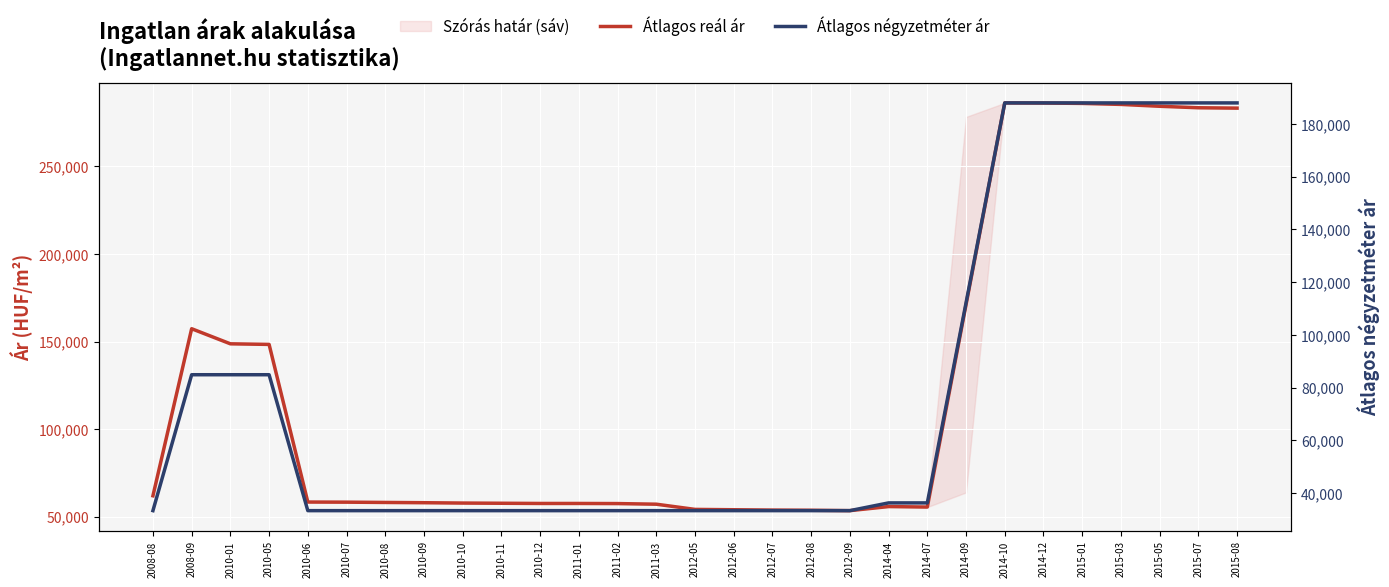

What is the minimum value shown in the chart?

33333